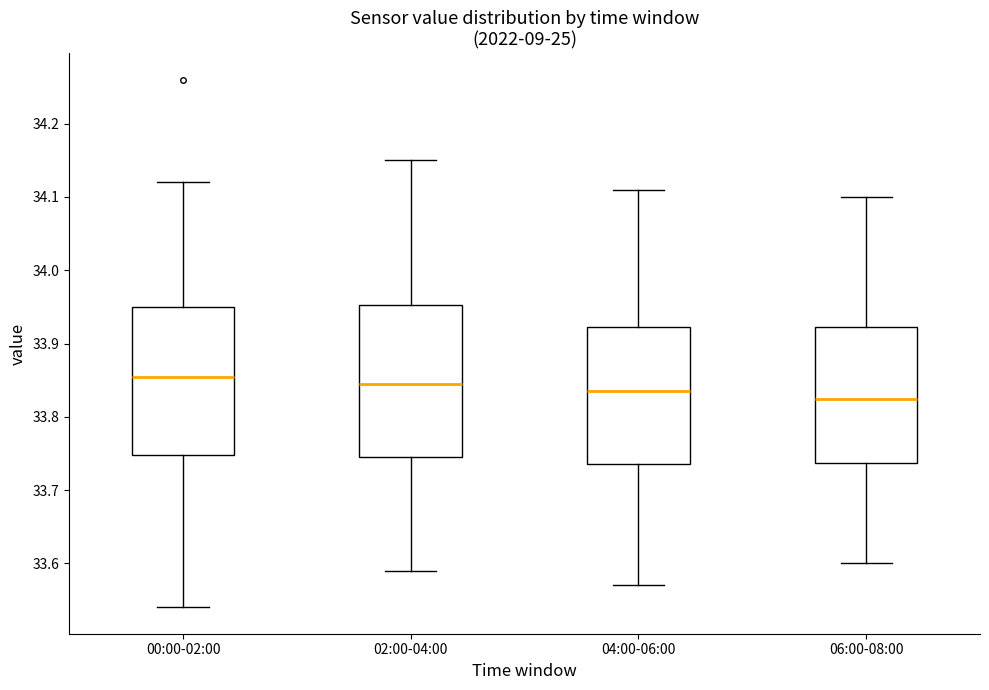

Which box has the highest median line?

00:00-02:00